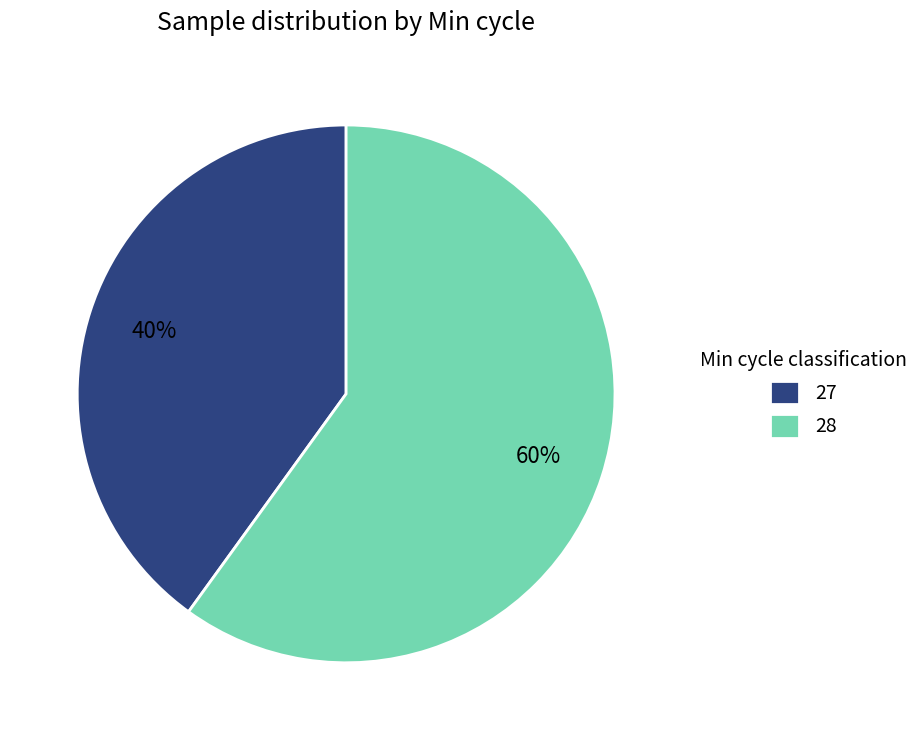

Rank the categories by value from highest to lowest.

28, 27